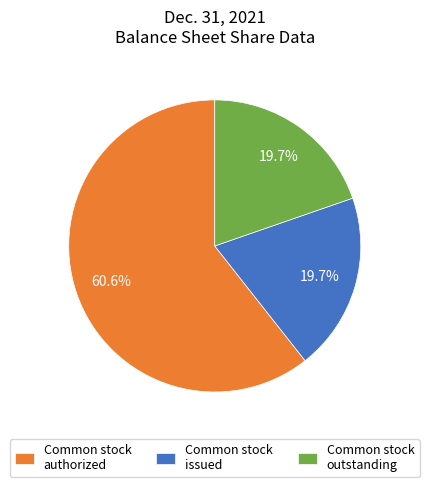

Does any single category account for the majority?

Yes